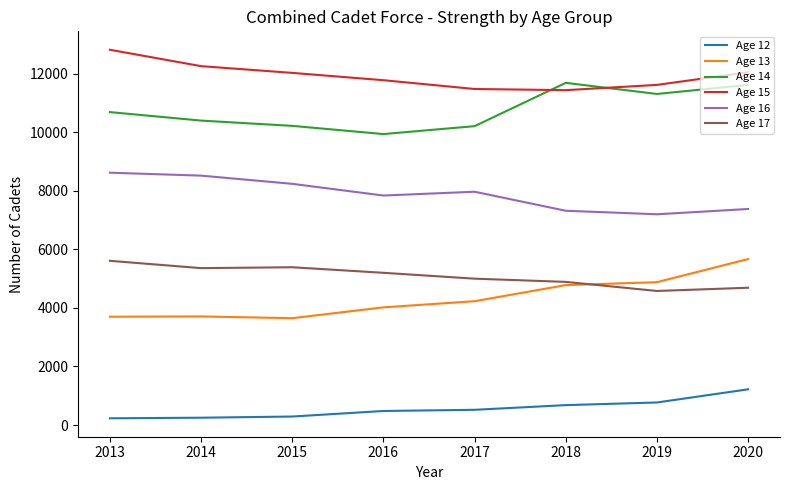

Where is the first local minimum for Age 16?

2016